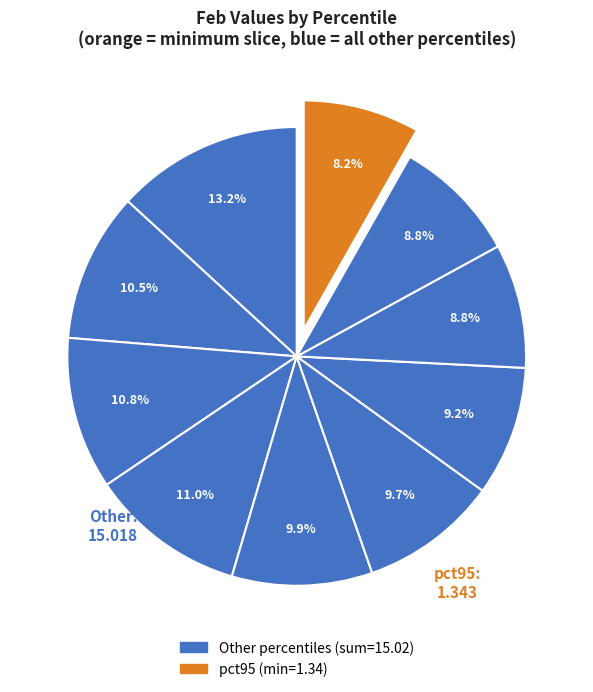

How many segments does this pie chart have?

10